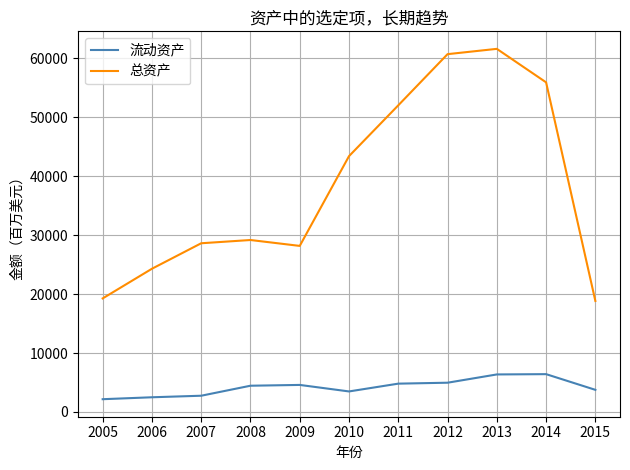

What is the total value across all series at 2009?

32772